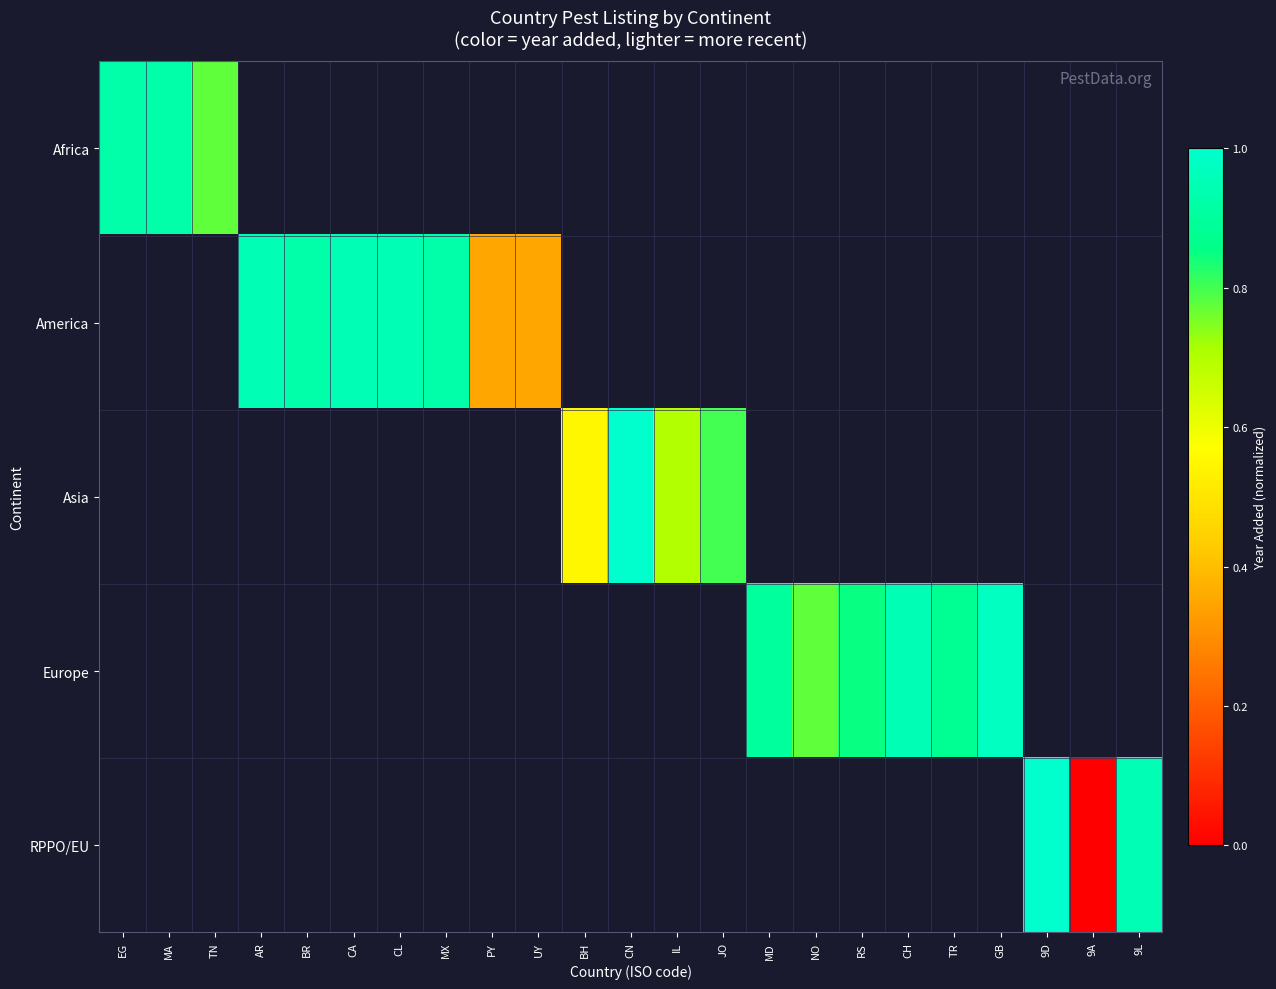

List the series in order of their peak value, highest first.

Africa, America, Asia, Europe, RPPO/EU